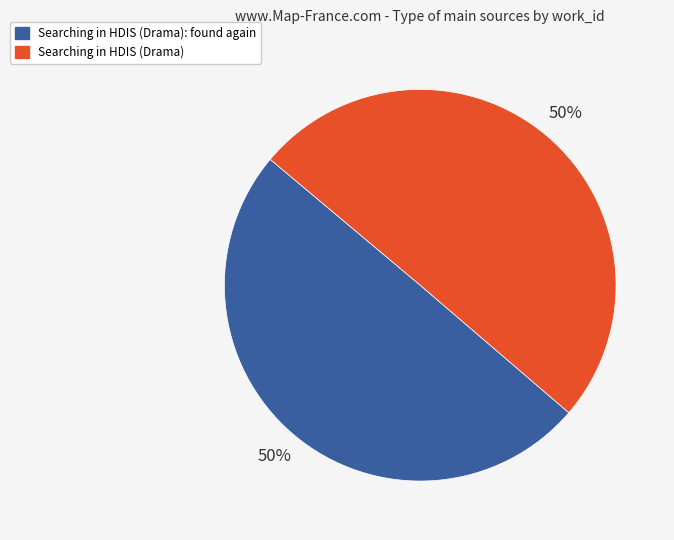

To the nearest percent, what is the average slice percentage?

50%